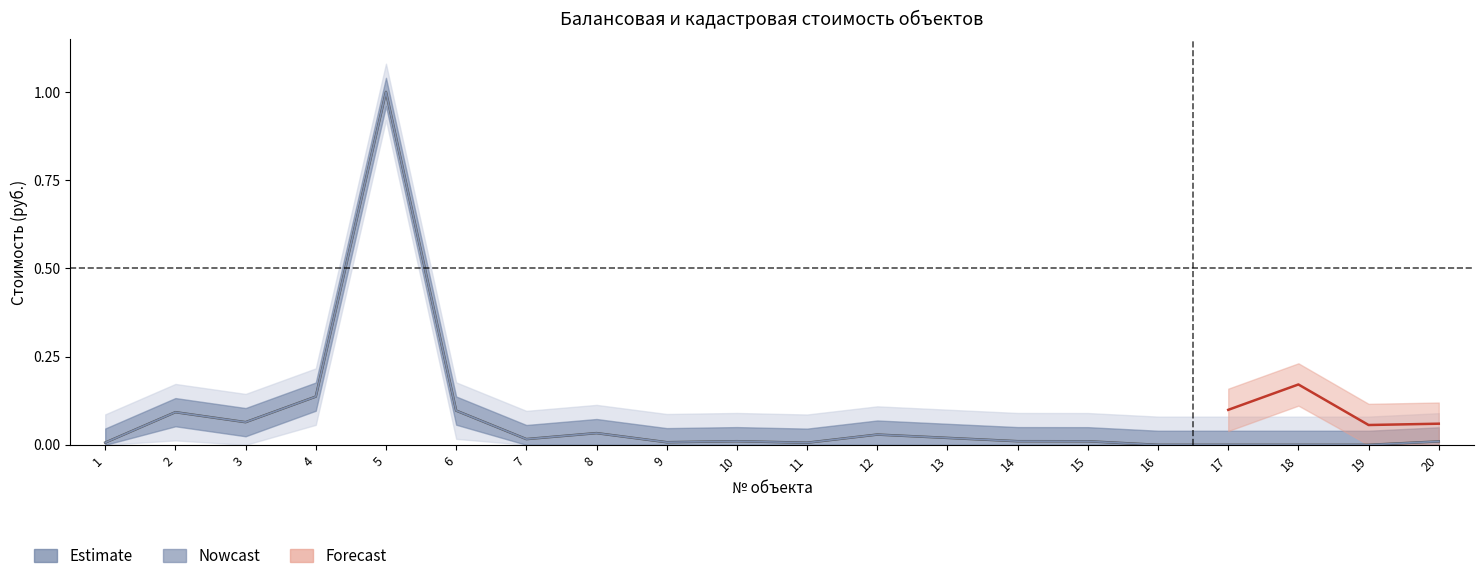

True or false: there are more than 0 points higher than both neighbors.

True